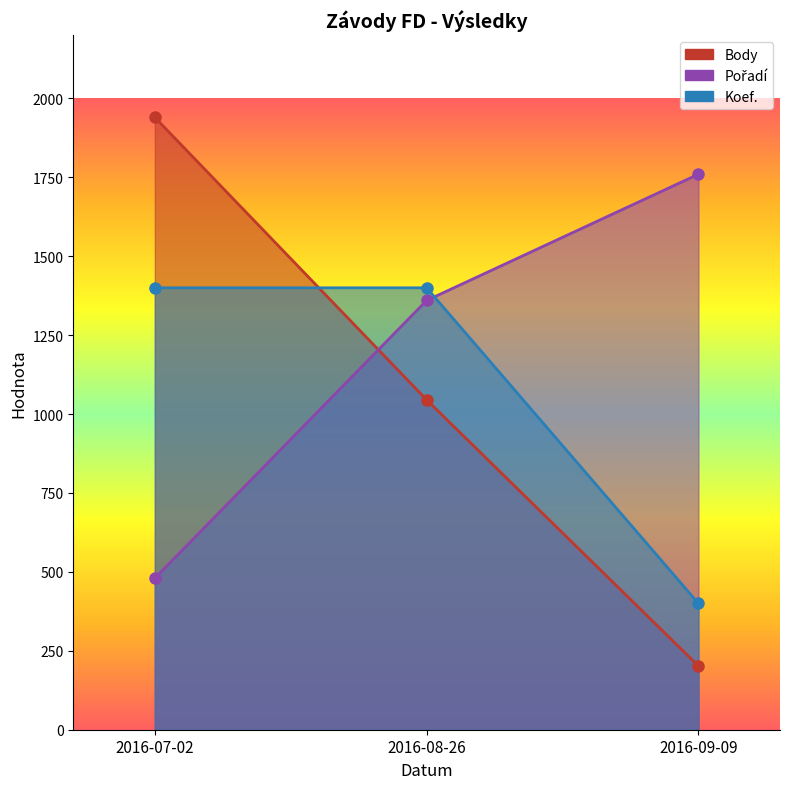

Is it true that Koef. equals 400 at 2016-09-09?

True